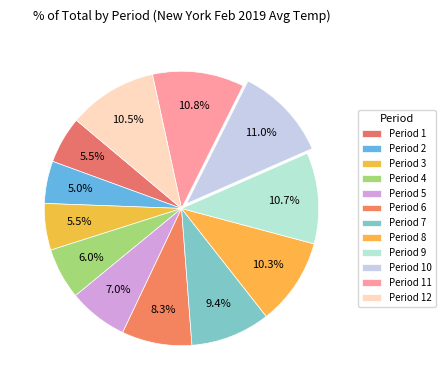

To the nearest percent, what is the difference between the largest and smallest slice percentages?

6%